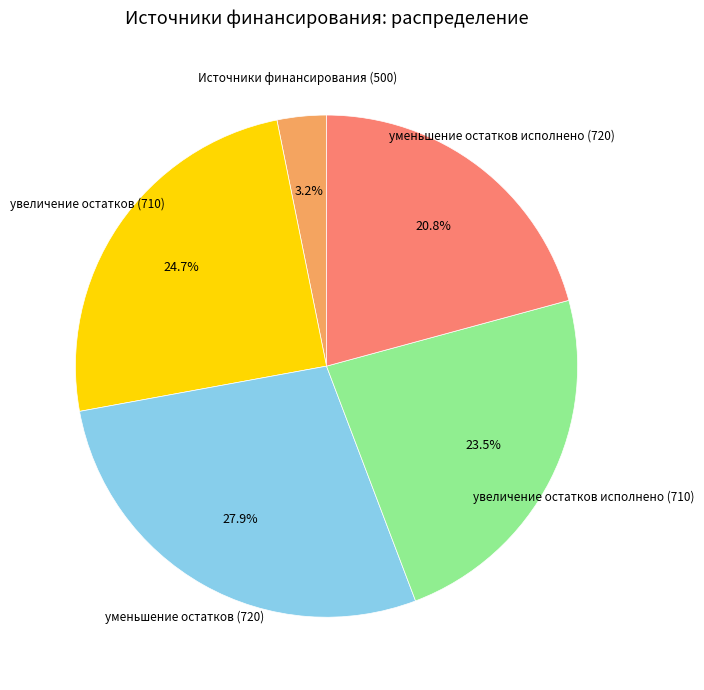

Combined, do Источники финансирования (500) and увеличение остатков исполнено (710) account for over 50%?

No